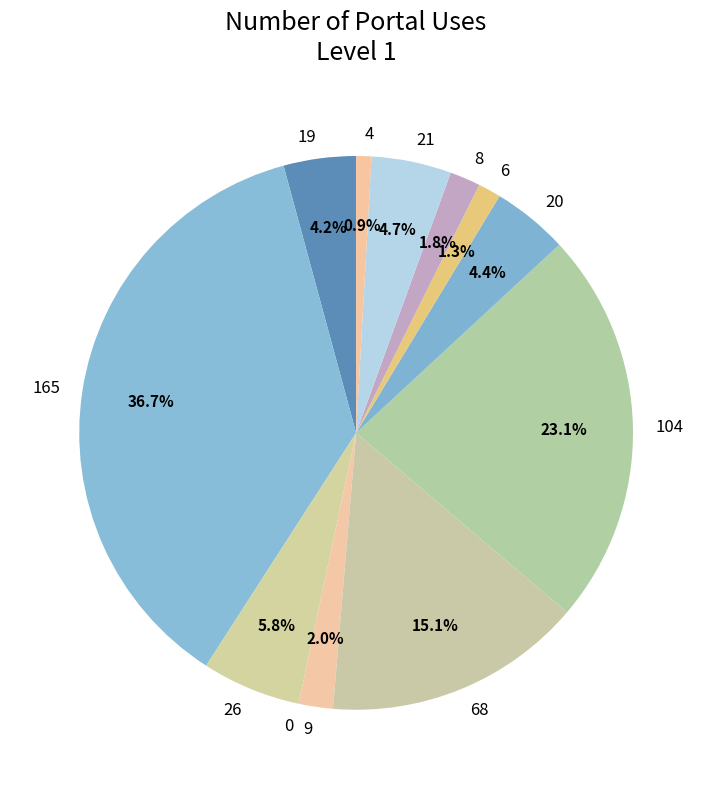

What percentage is NOT represented by 26?

94.2%